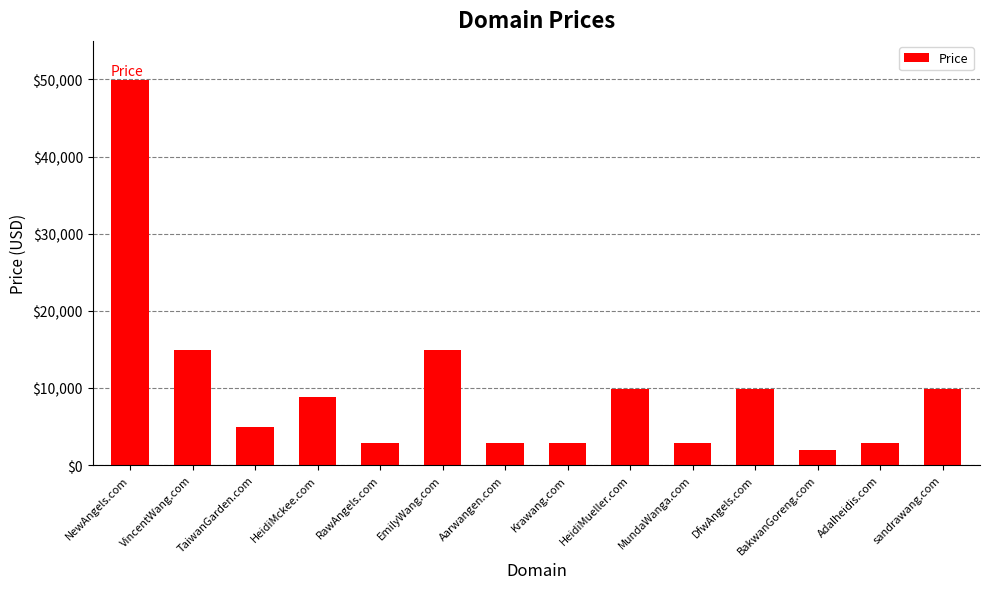

What is the average value?

9959